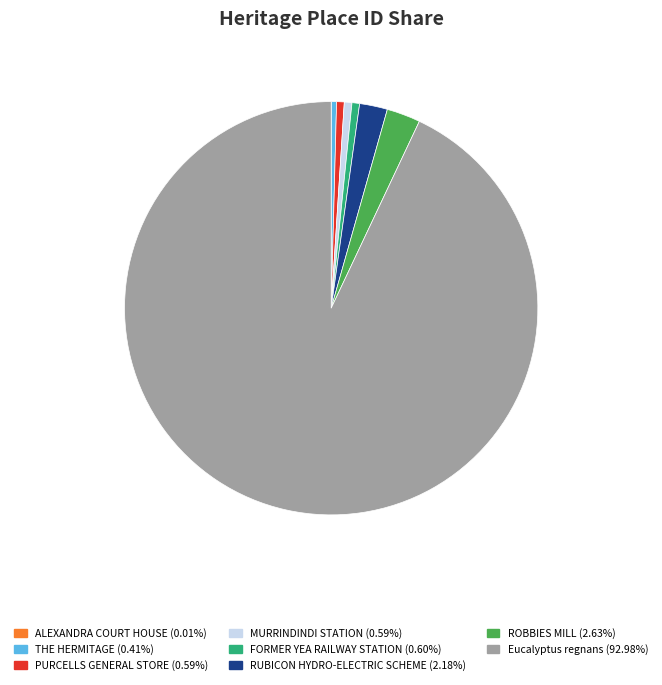

Which slice is the largest?

Eucalyptus regnans